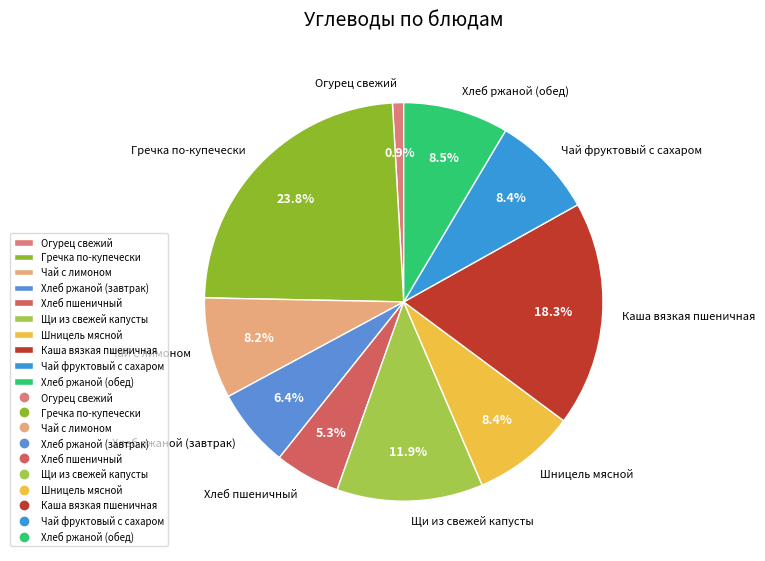

Does Хлеб пшеничный represent more than half of the total?

No